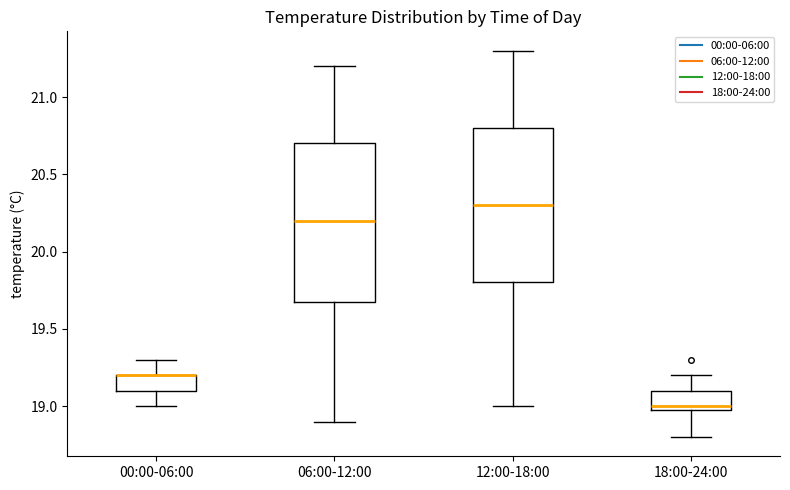

Reading left to right, transcribe this box plot: for each box, give where its median line is, the range the box spans, and where its two whiskers end, as read against the y-axis. The values are not printed on the chart, so give them approximately, as read against the axis.

00:00-06:00: median 19.2 (drawn on the box's upper edge), box 19.1 to 19.2, whiskers 19.0 to 19.3
06:00-12:00: median 20.2, box 19.7 to 20.7, whiskers 18.9 to 21.2
12:00-18:00: median 20.3, box 19.8 to 20.8, whiskers 19.0 to 21.3
18:00-24:00: median 19.0 (just above the box's lower edge), box 19.0 to 19.1, whiskers 18.8 to 19.2